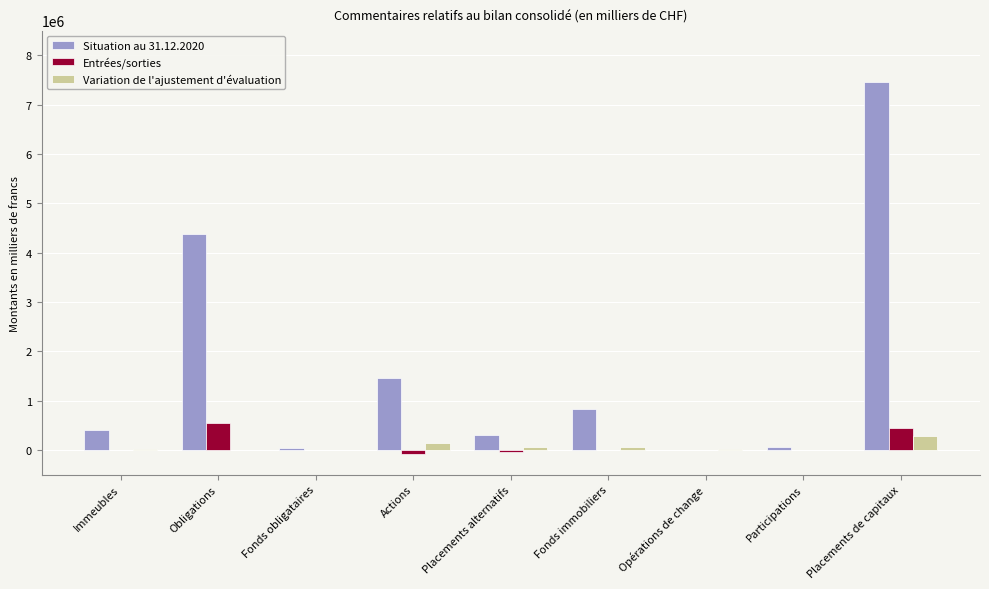

What is the approximate value of Situation au 31.12.2020 at Immeubles?

405651